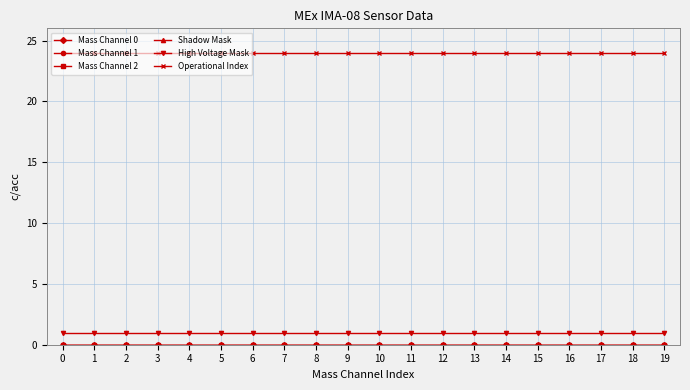

Between 7 and 2, which is larger?

7